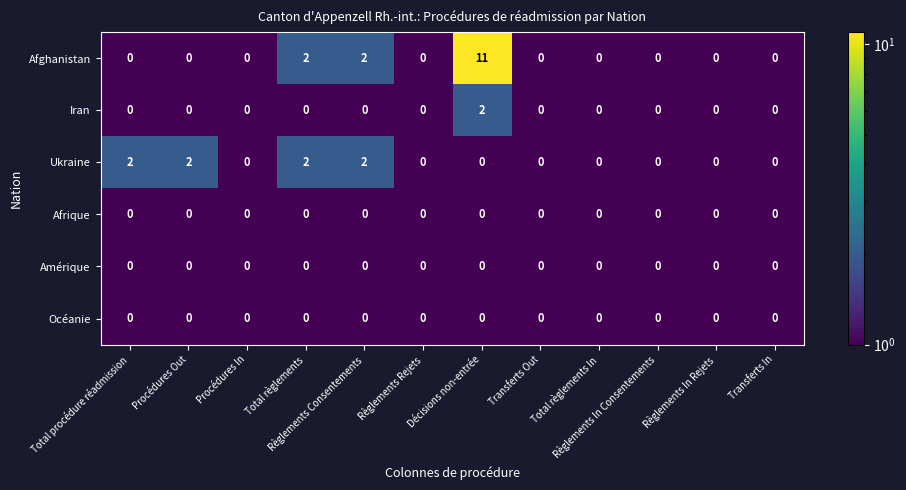

At which category is the sum across all series the highest?

Décisions non-entrée